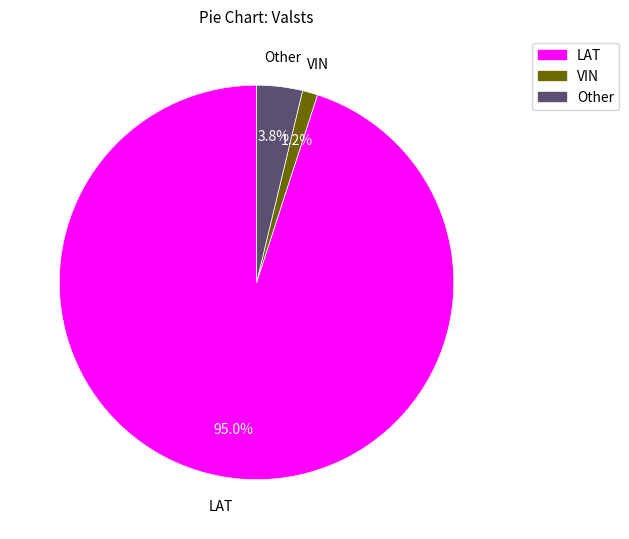

What percentage is the Other slice, to the nearest percent?

4%